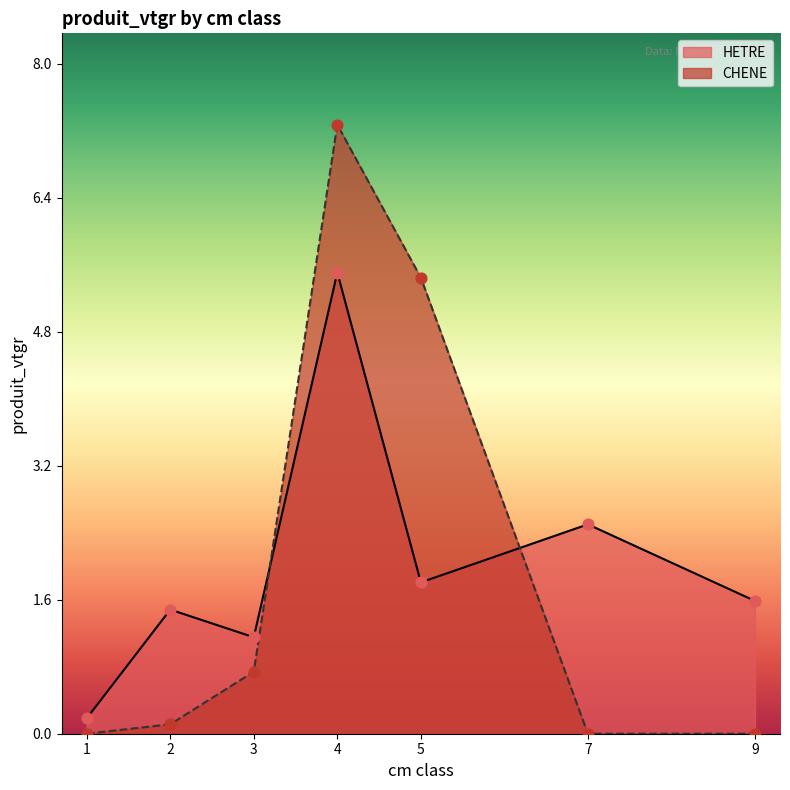

What is the change in value from 5 to 9?

-0.2